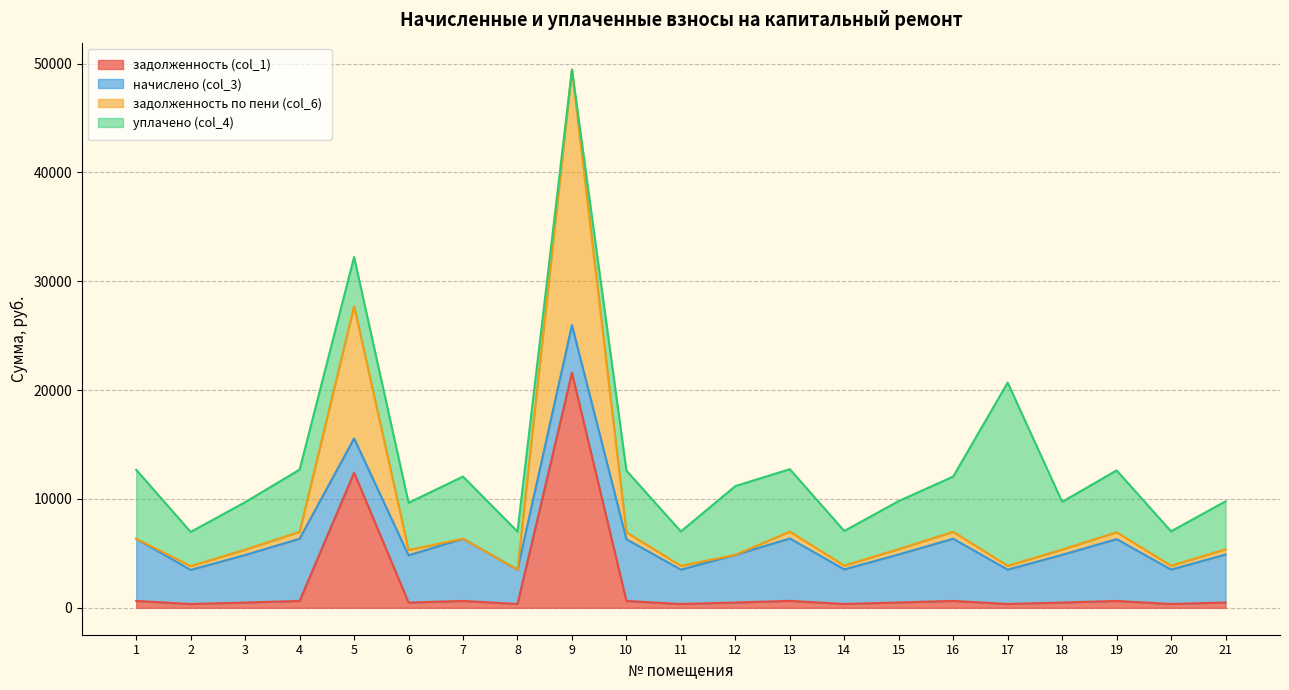

At which category is the sum across all series the highest?

9